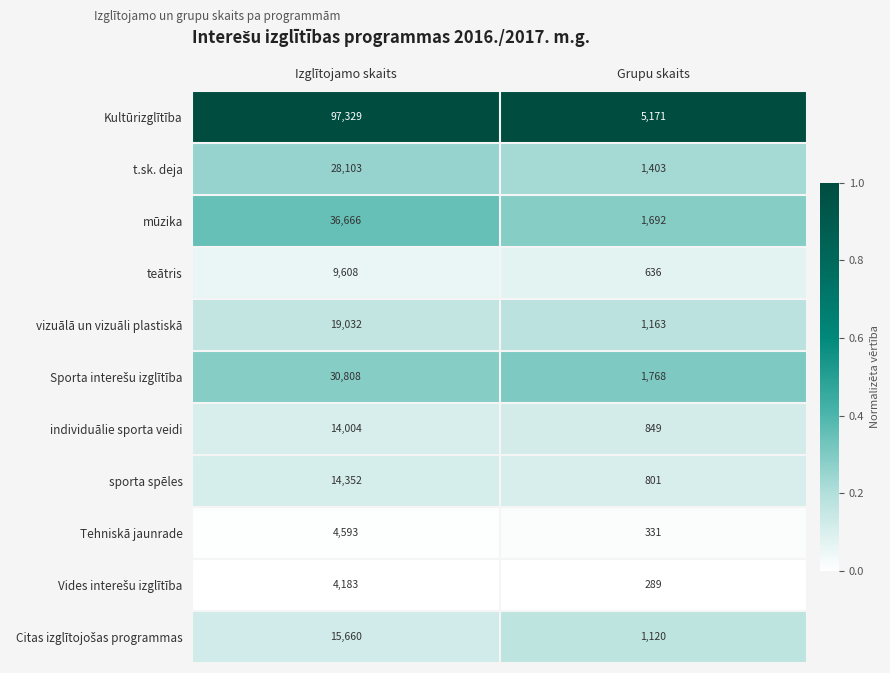

At which category is the sum across all series the highest?

Izglītojamo skaits